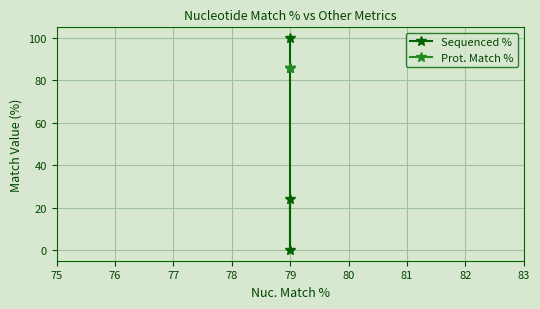

Reading right to left, transcribe all the data shown in this chart.

Sequenced %: 24.1	0.0	100.0
Prot. Match %: 86.0	86.0	86.0